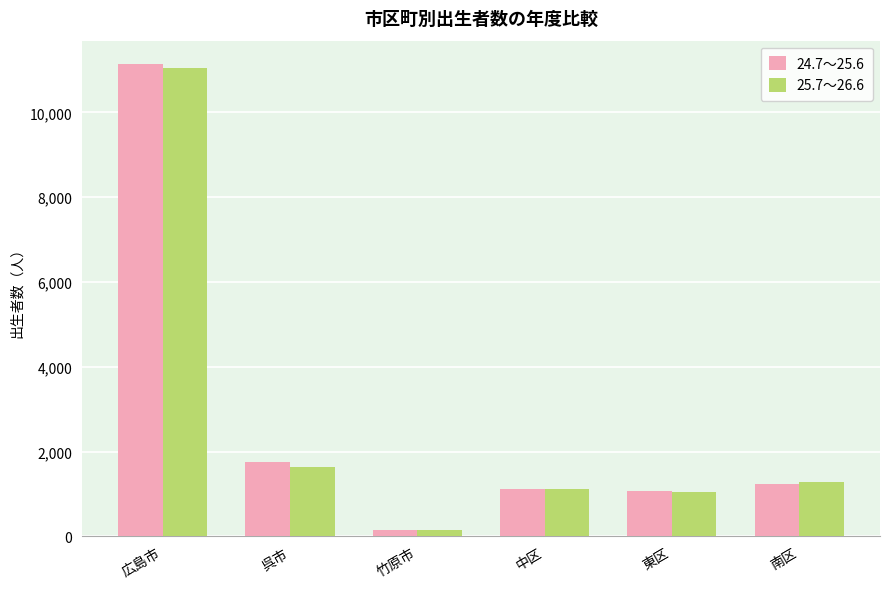

What is the difference between the 24.7～25.6 values at 広島市 and 東区?

10056